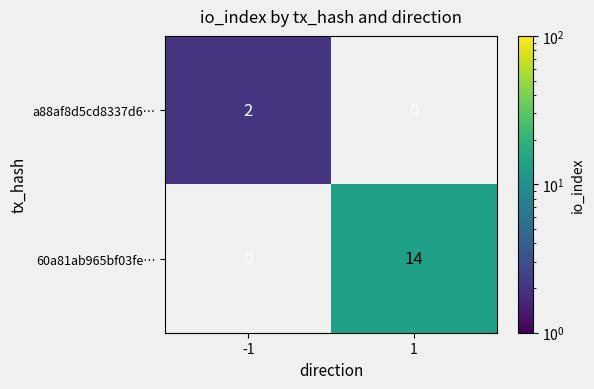

True or false: a88af8d5cd8337d6… has a value of 2 at -1.

True